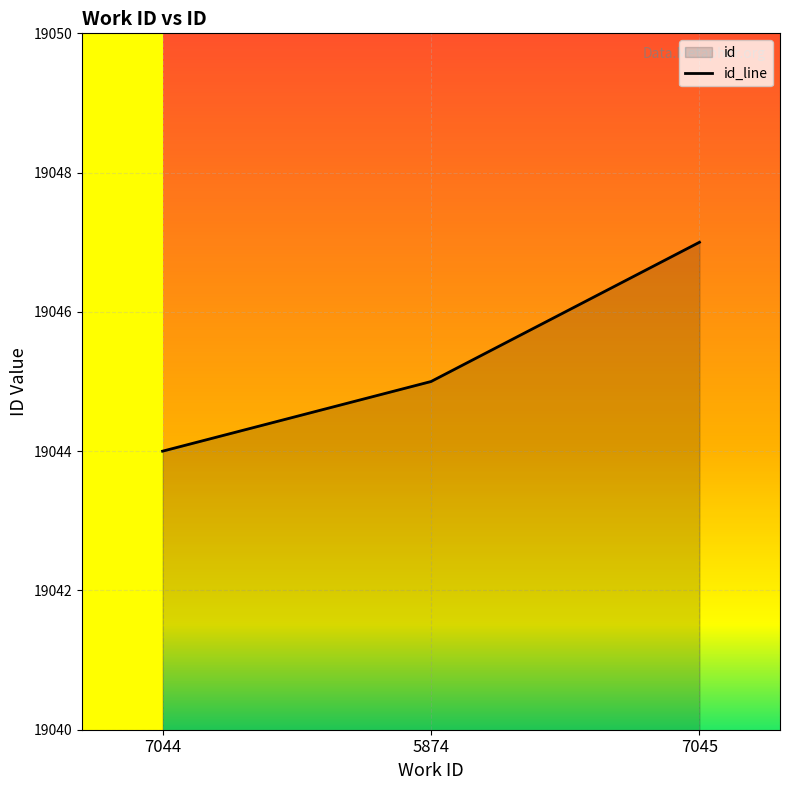

List the labels in order of value, largest first.

7045, 5874, 7044